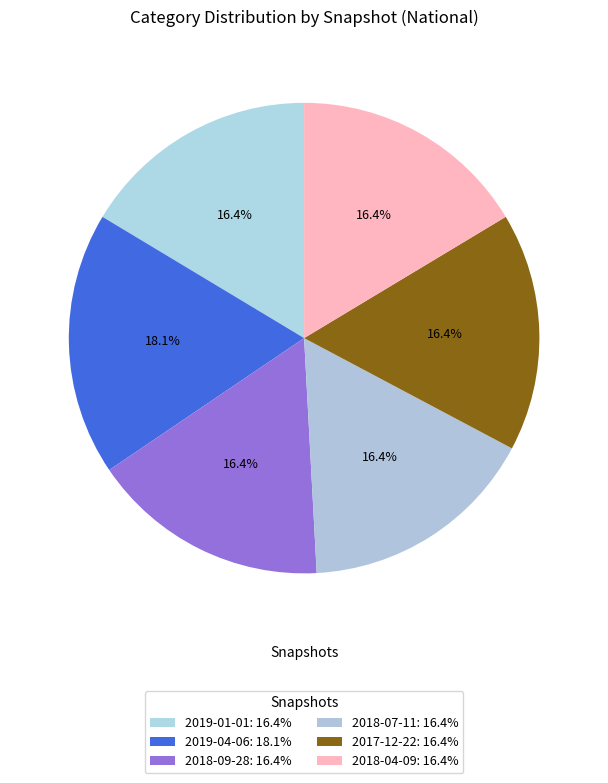

To the nearest percent, what is the average slice percentage?

17%